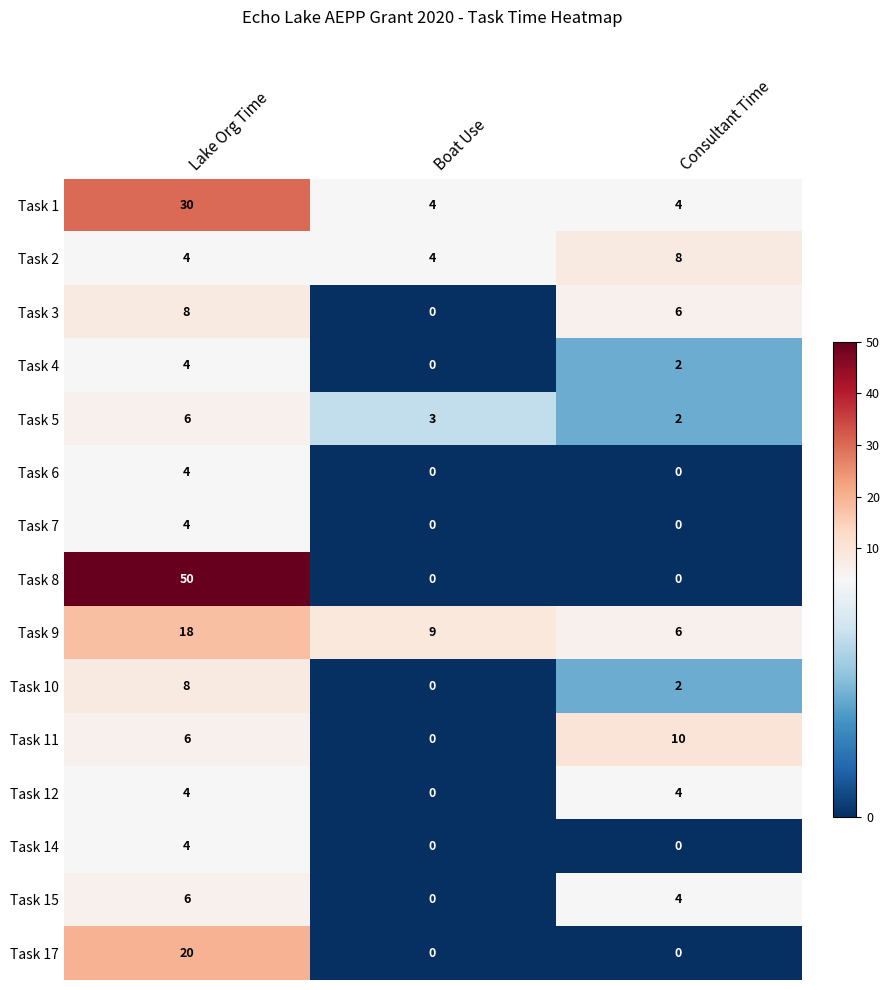

How many series are shown in this chart?

15